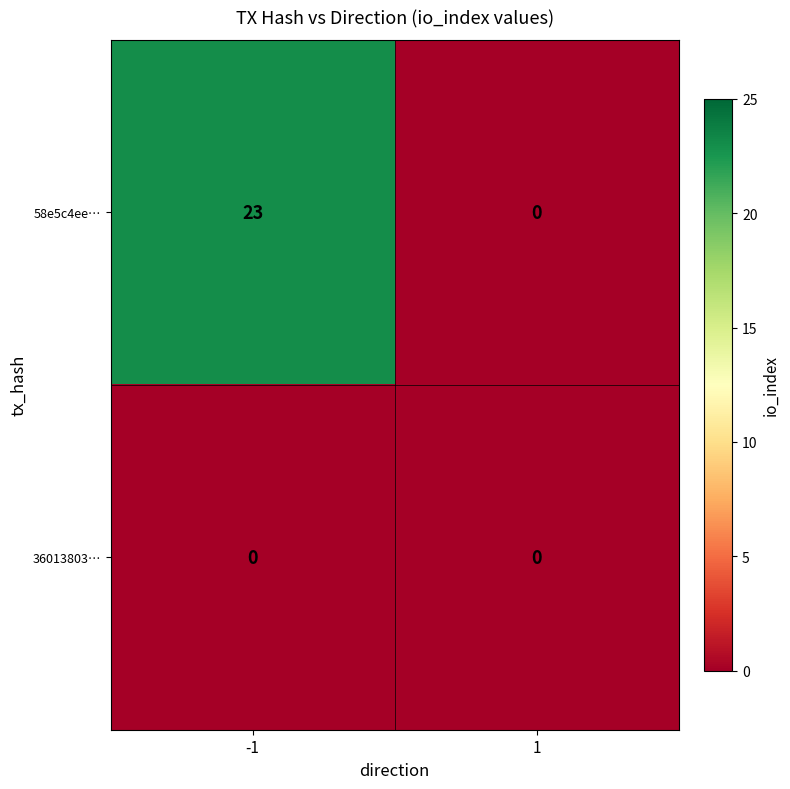

What is the maximum value for 58e5c4ee…?

23